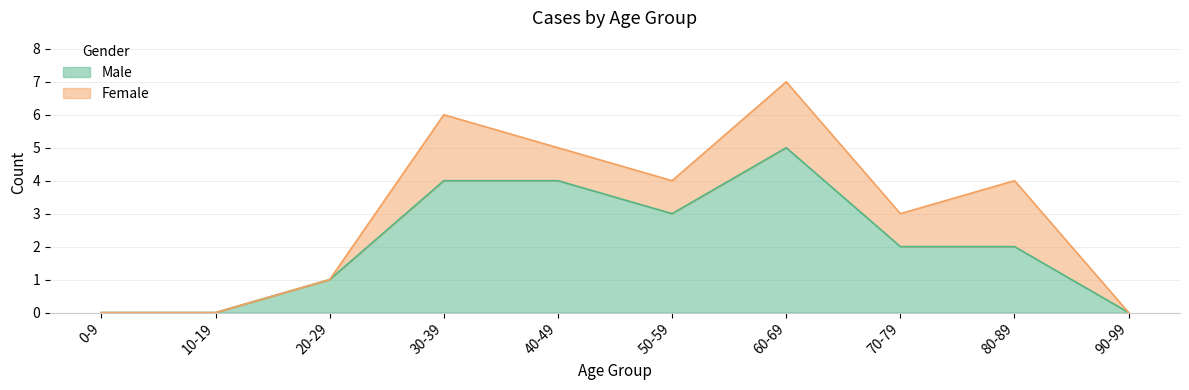

At which category does the chart reach its peak across all series?

60-69